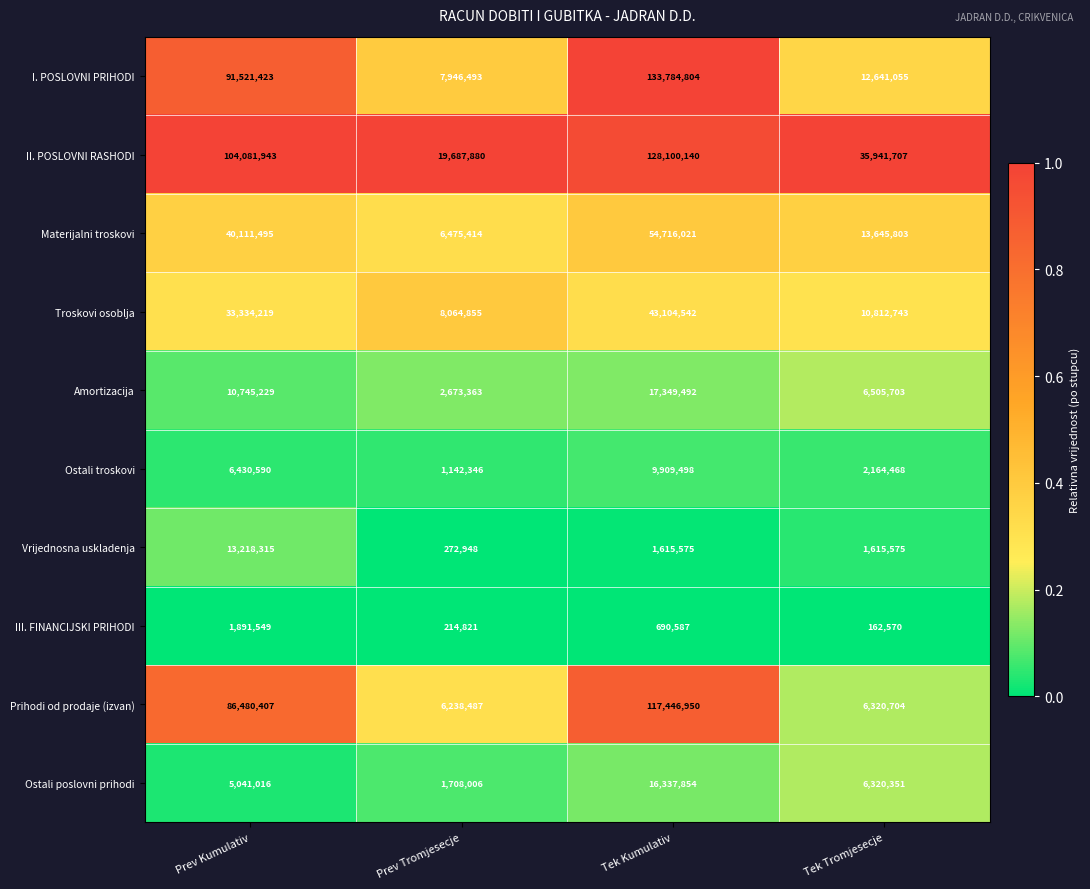

At which category is the sum across all series the highest?

Tek Kumulativ